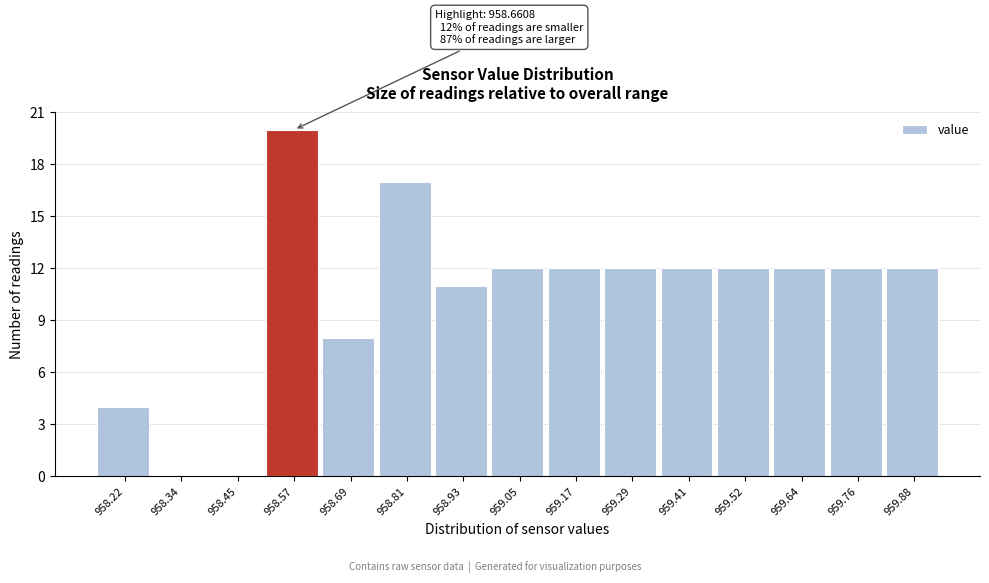

Reading left to right, transcribe all the data shown in this chart.

958.22=4	958.34=0	958.45=0	958.57=20	958.69=8	958.81=17	958.93=11	959.05=12	959.17=12	959.29=12	959.41=12	959.52=12	959.64=12	959.76=12	959.88=12